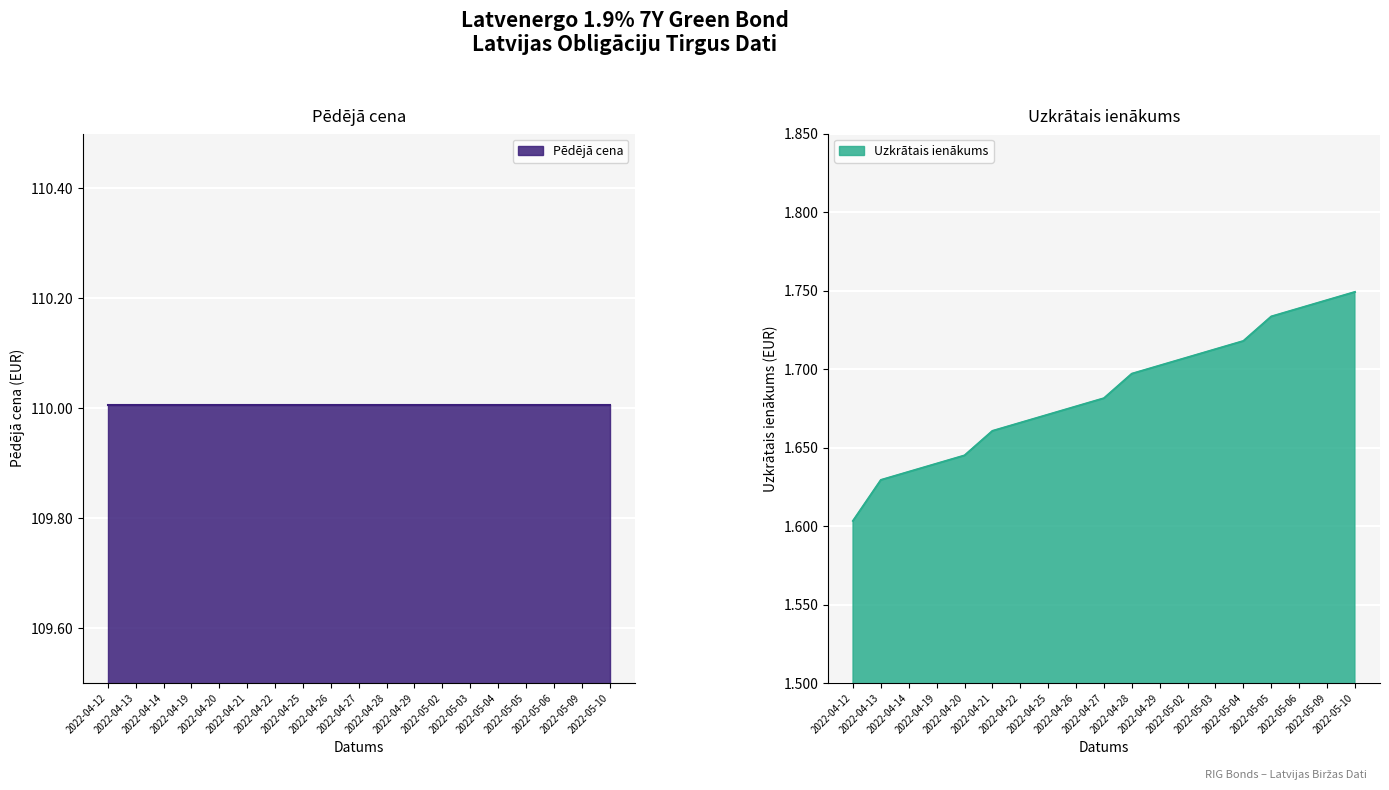

The value at 2022-04-21 is 1.7. True or false?

True